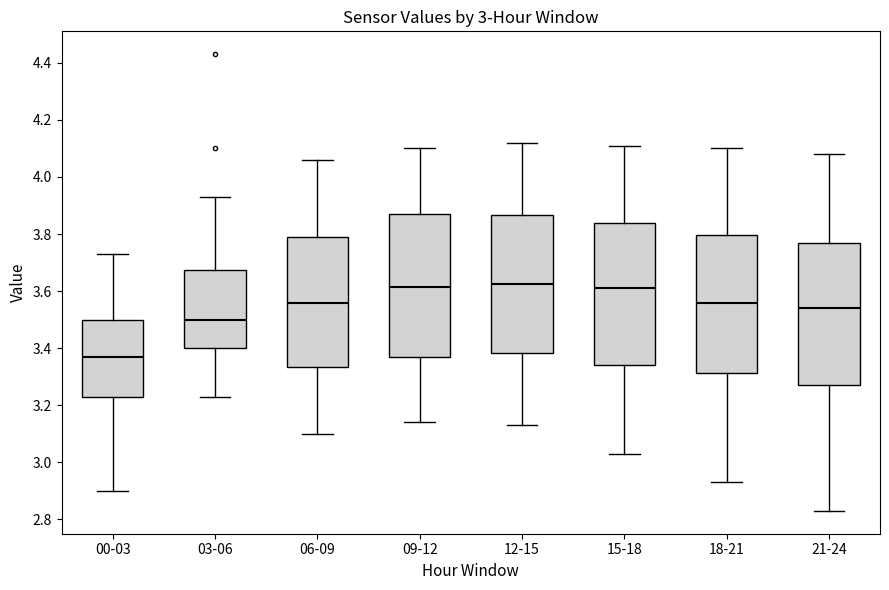

Which box's median line is the lowest?

00-03